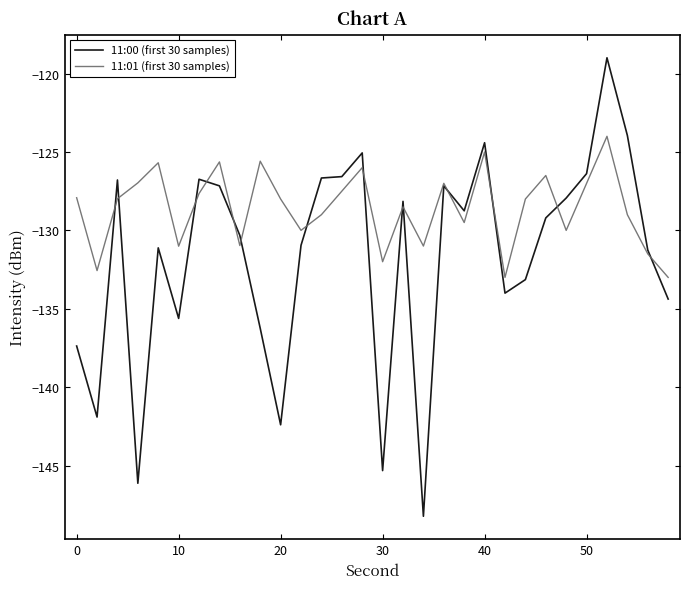

What is the maximum value shown in the chart?

-119.0